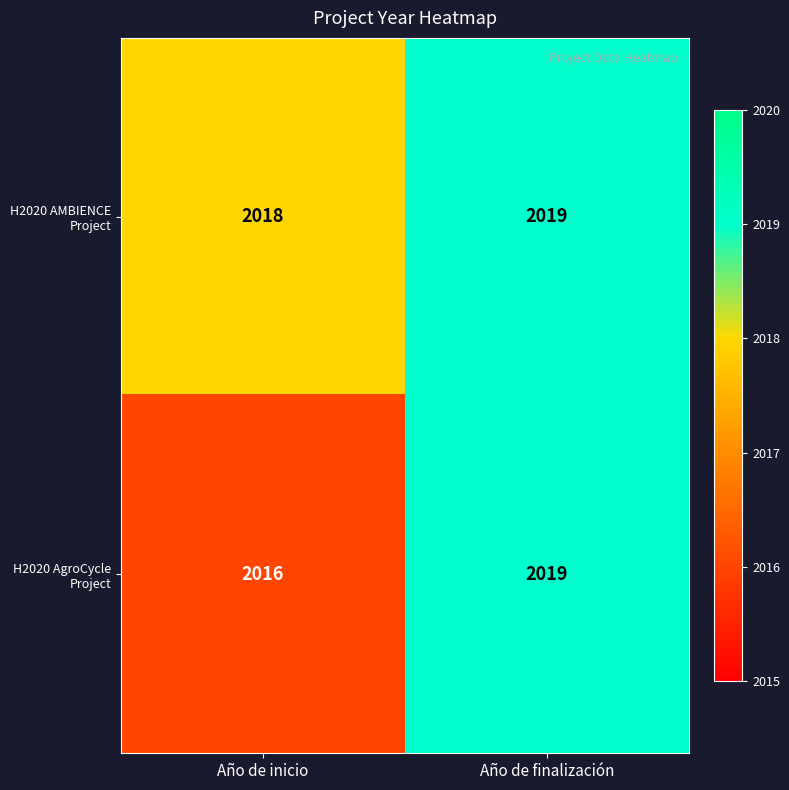

What is the smallest value displayed?

2016